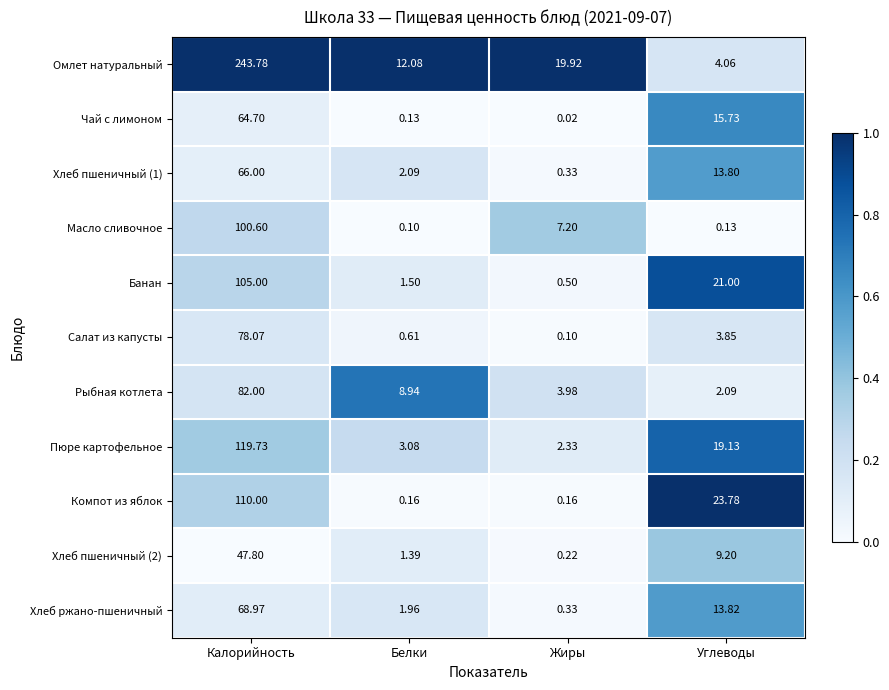

Which series has the largest total across all categories?

Омлет натуральный